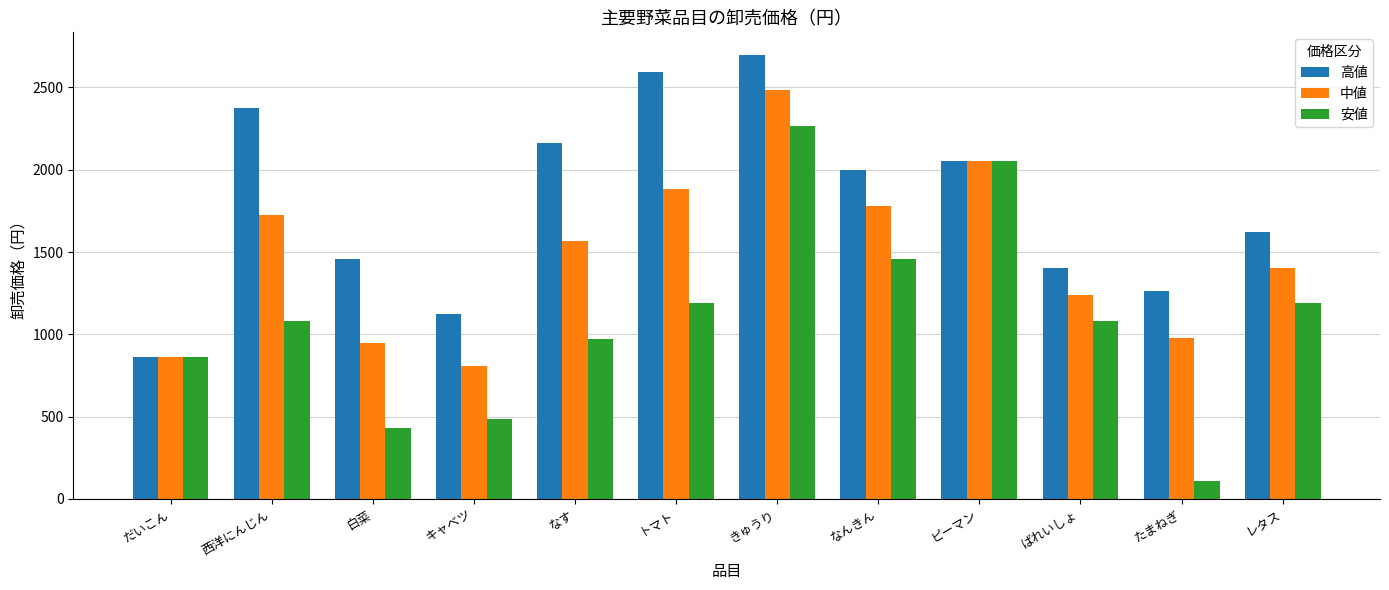

The value of 中値 at レタス is 1404. True or false?

True